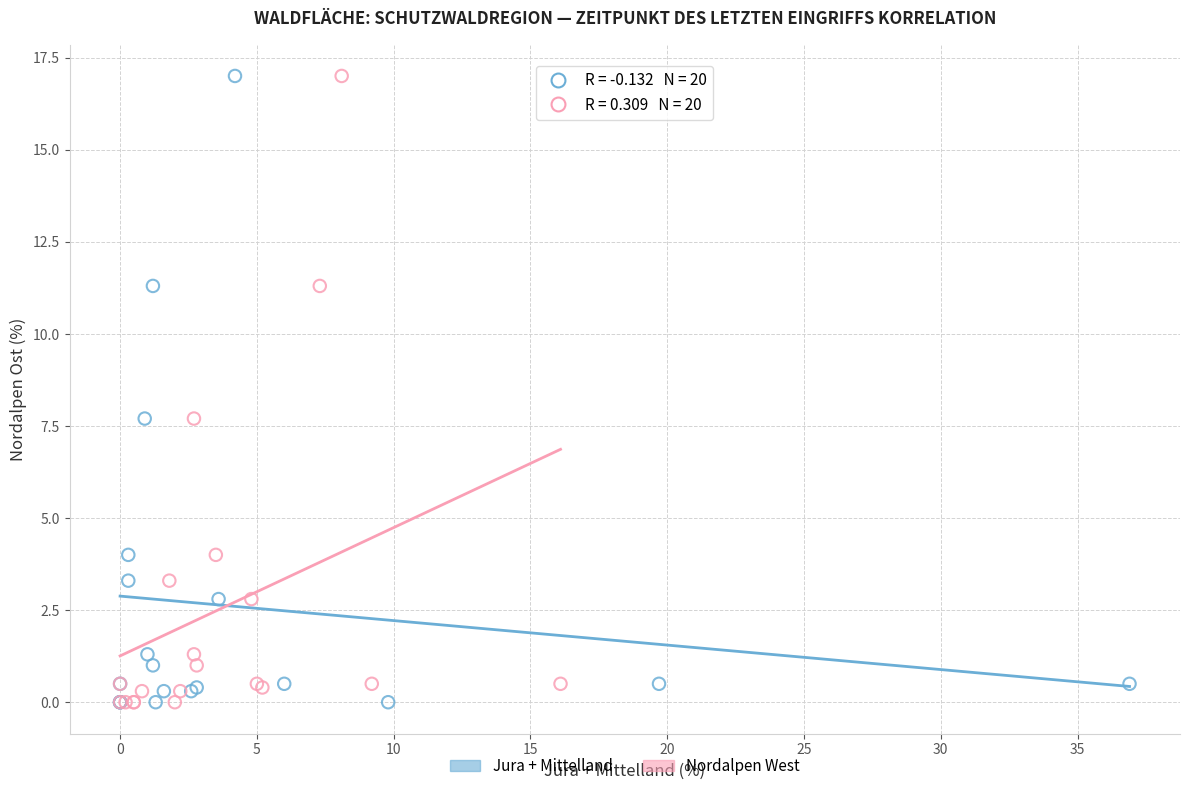

What are all the series names shown in the legend?

Jura + Mittelland, Nordalpen West